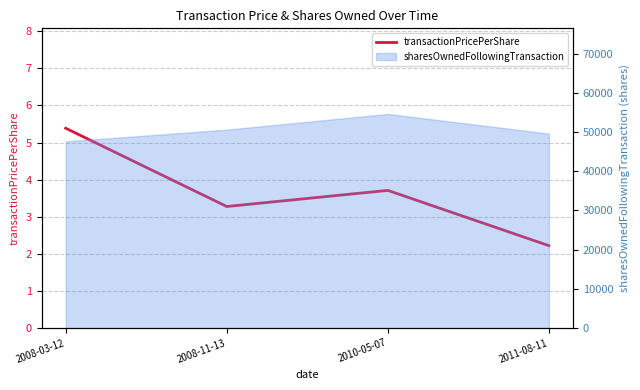

Rank the categories by value from highest to lowest.

2008-03-12, 2010-05-07, 2008-11-13, 2011-08-11